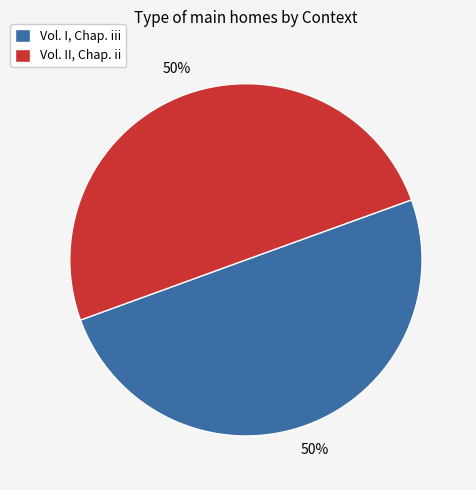

Is the sum of Vol. II, Chap. ii and Vol. I, Chap. iii greater than half?

Yes